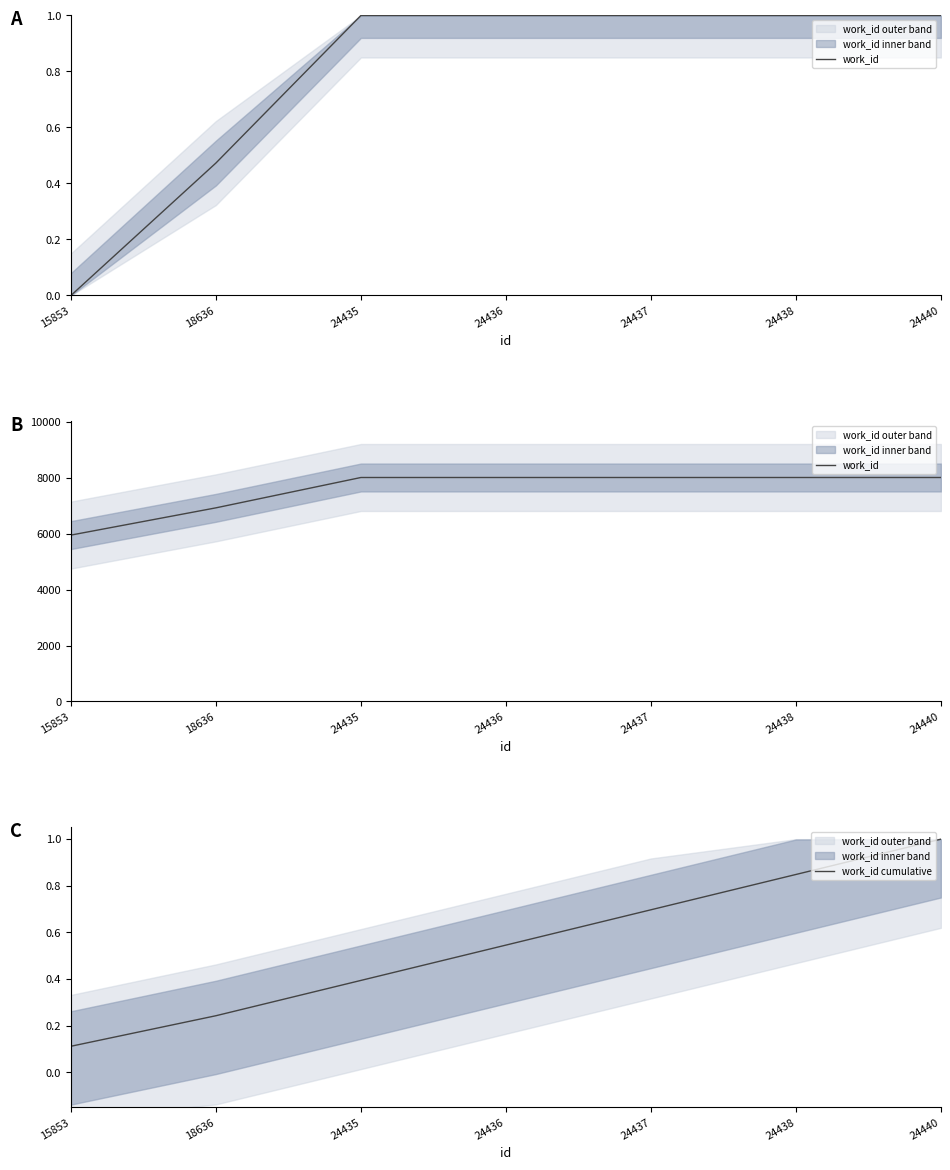

Is this an area chart (filled region under the line)?

No